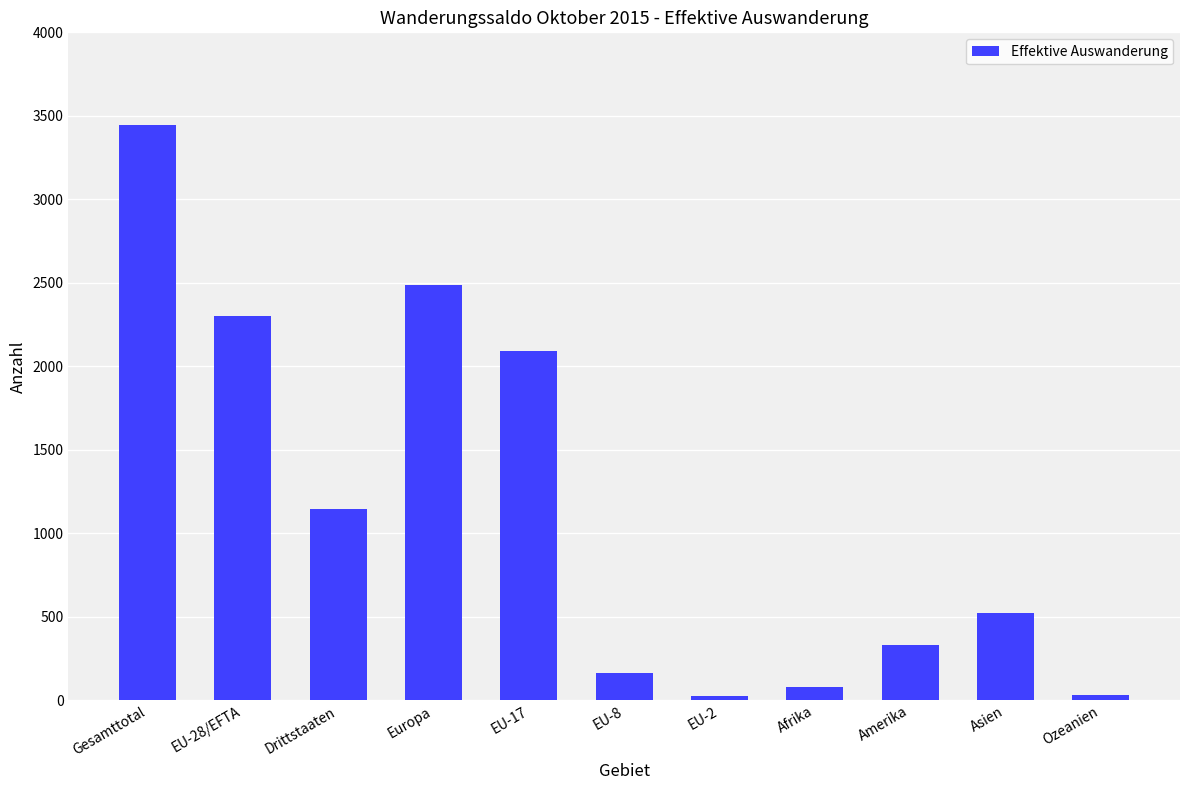

At which label does the data first exceed 524?

Gesamttotal